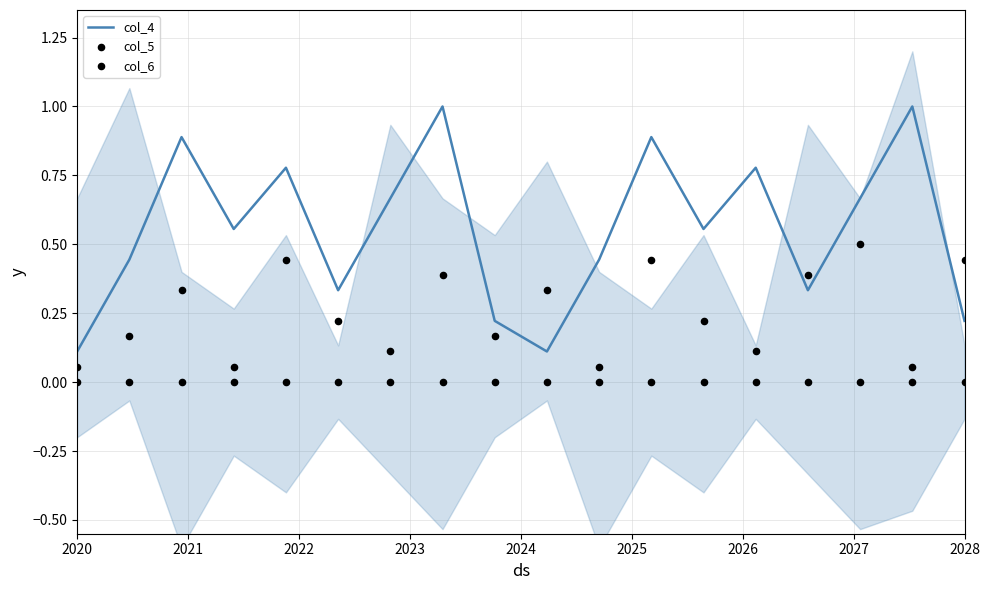

What are all the series names shown in the legend?

col_4, col_5, col_6